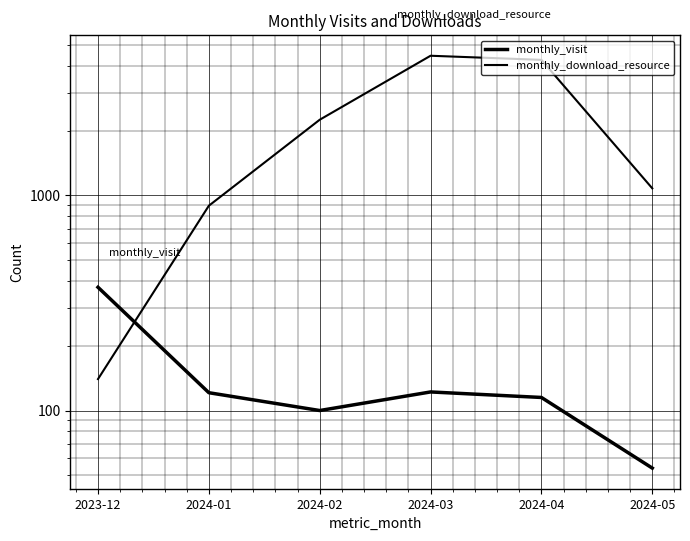

How many times do monthly_download_resource and monthly_visit cross each other?

1